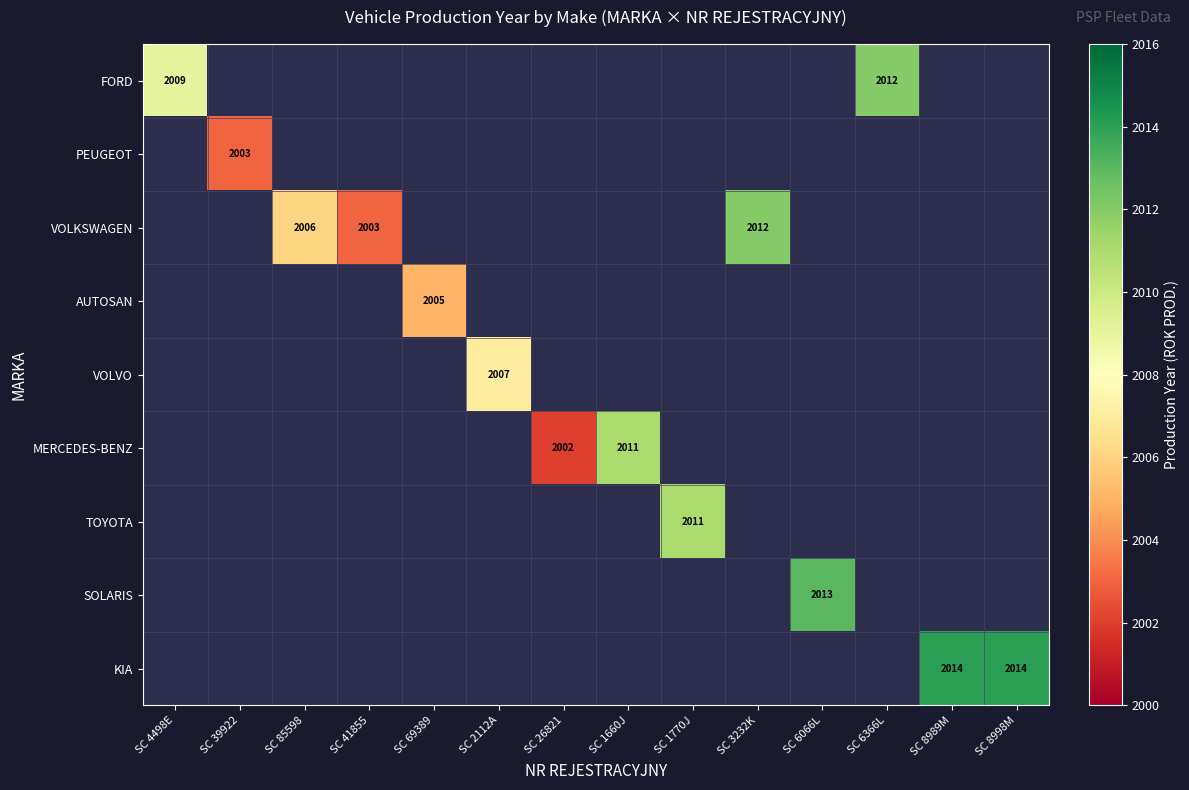

The TOYOTA series shows 1095 at SC 1770J. True or false?

False